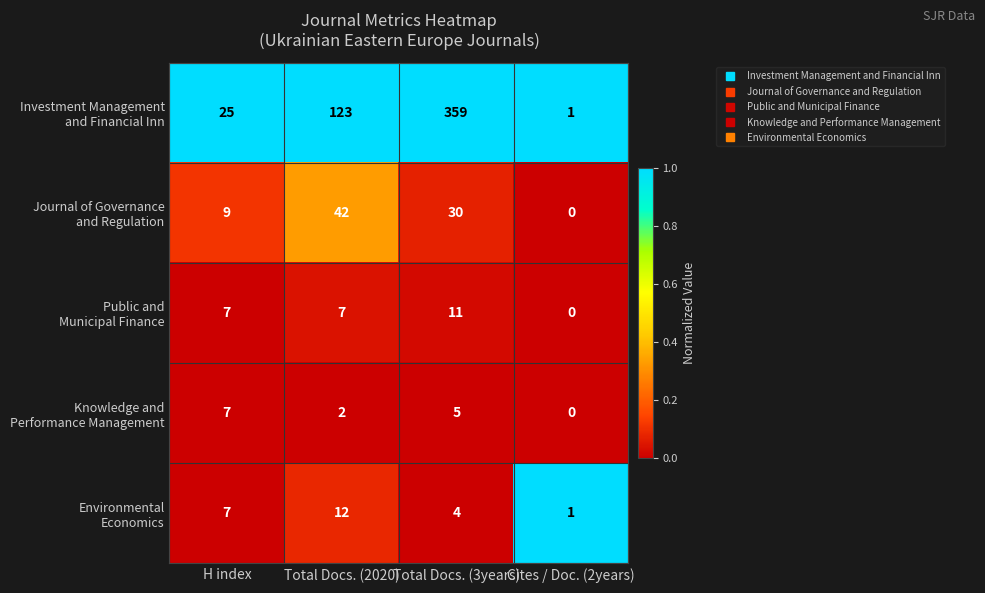

At which category does the chart reach its minimum across all series?

Cites / Doc. (2years)